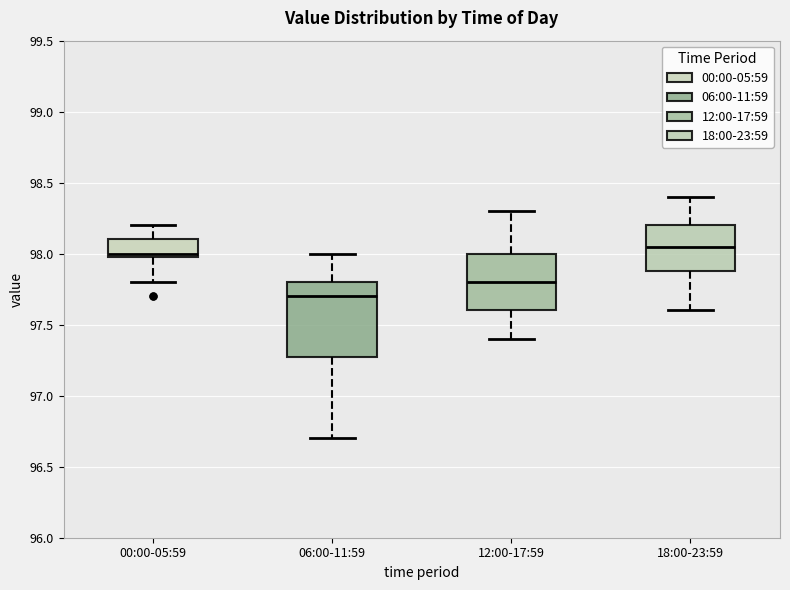

Reading left to right, read every box against the y-axis: the position of its median line, the range the box covers, and the ends of its whiskers. The values are not printed on the chart, so give them approximately, as read against the axis.

00:00-05:59: median 98.00 (just above the box's lower edge), box 98.00 to 98.10, whiskers 97.80 to 98.20
06:00-11:59: median 97.70, box 97.30 to 97.80, whiskers 96.70 to 98.00
12:00-17:59: median 97.80, box 97.60 to 98.00, whiskers 97.40 to 98.30
18:00-23:59: median 98.05, box 97.90 to 98.20, whiskers 97.60 to 98.40